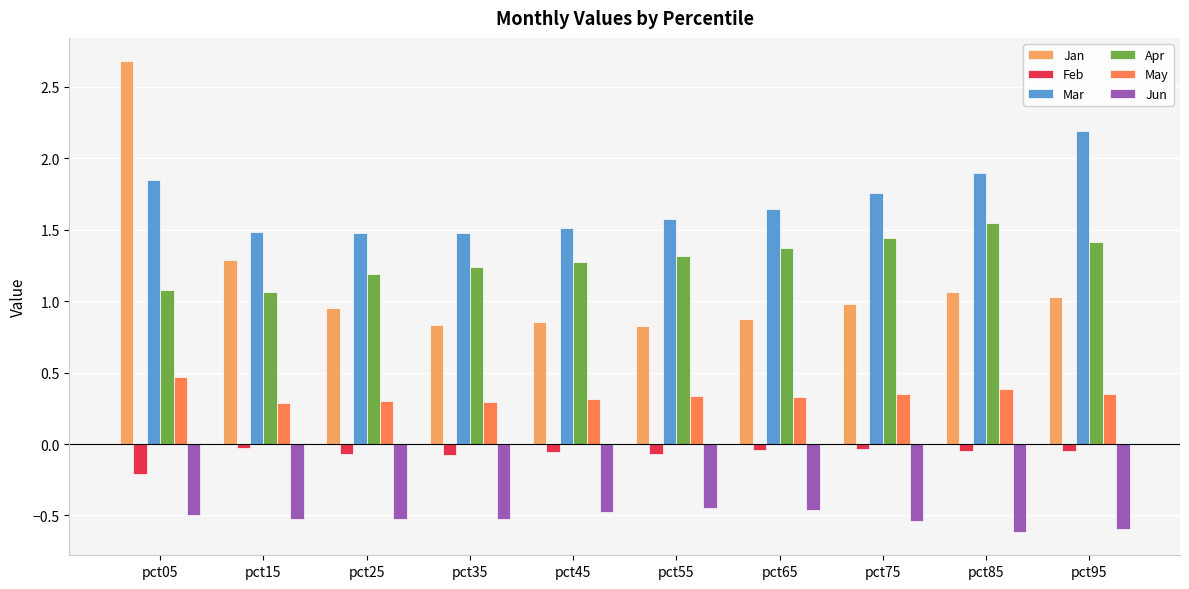

What is the sum of the Apr values at pct55 and pct25?

2.5